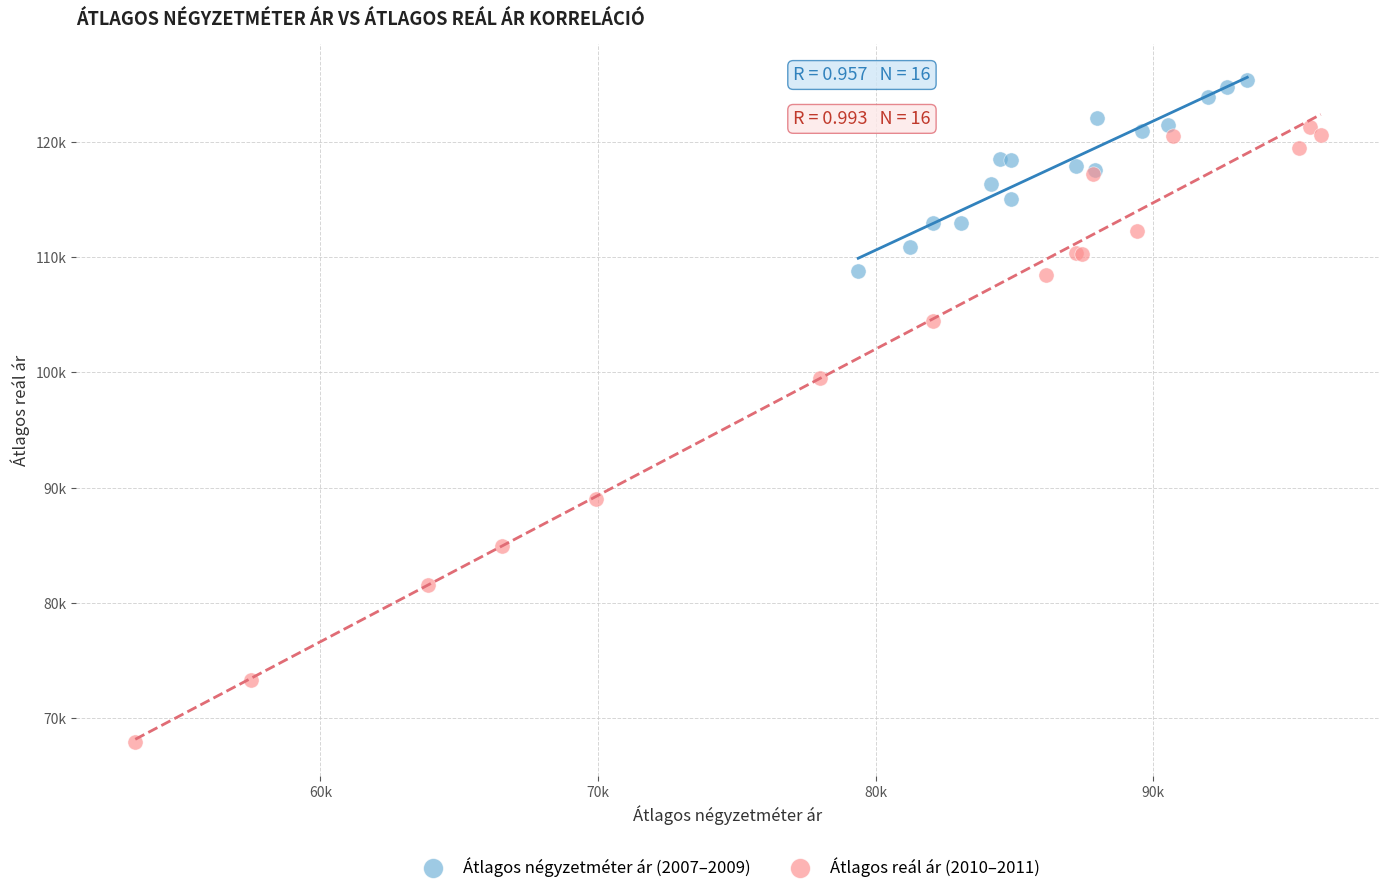

Which series reaches the maximum Y coordinate?

Átlagos négyzetméter ár (2007–2009)